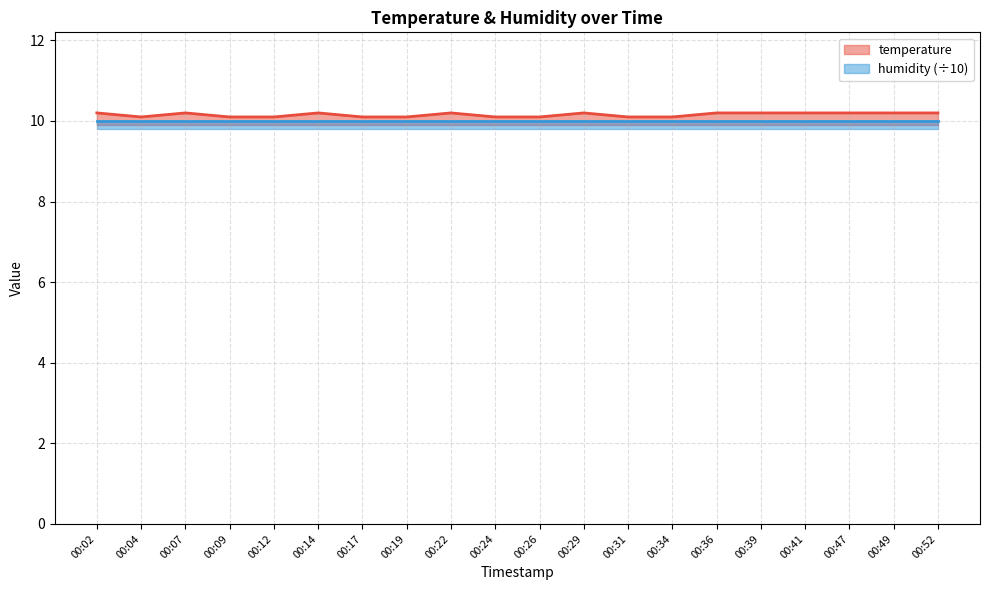

Reading left to right, extract all data points from this chart.

10.2	10.1	10.2	10.1	10.1	10.2	10.1	10.1	10.2	10.1	10.1	10.2	10.1	10.1	10.2	10.2	10.2	10.2	10.2	10.2